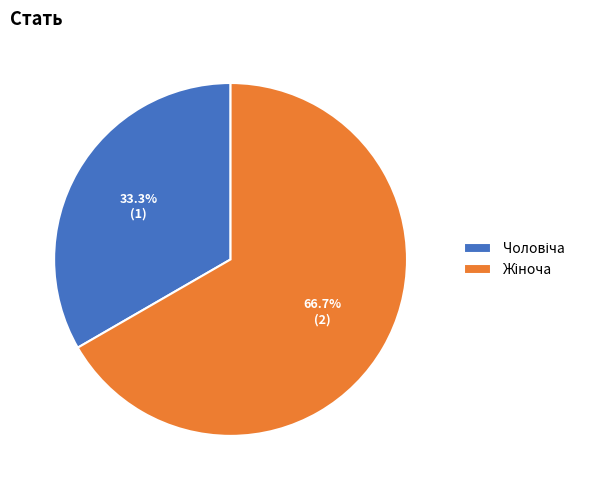

Is there any slice that represents more than half of the pie?

Yes